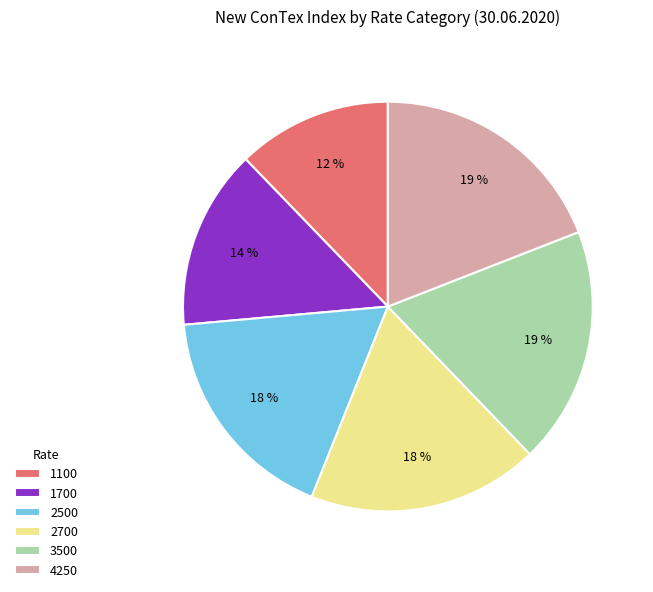

Is it true that 1700 is 14% of the pie?

True